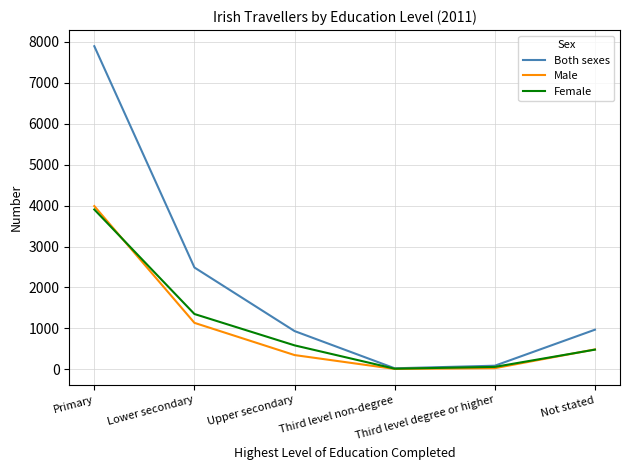

Which series has the largest total across all categories?

Both sexes